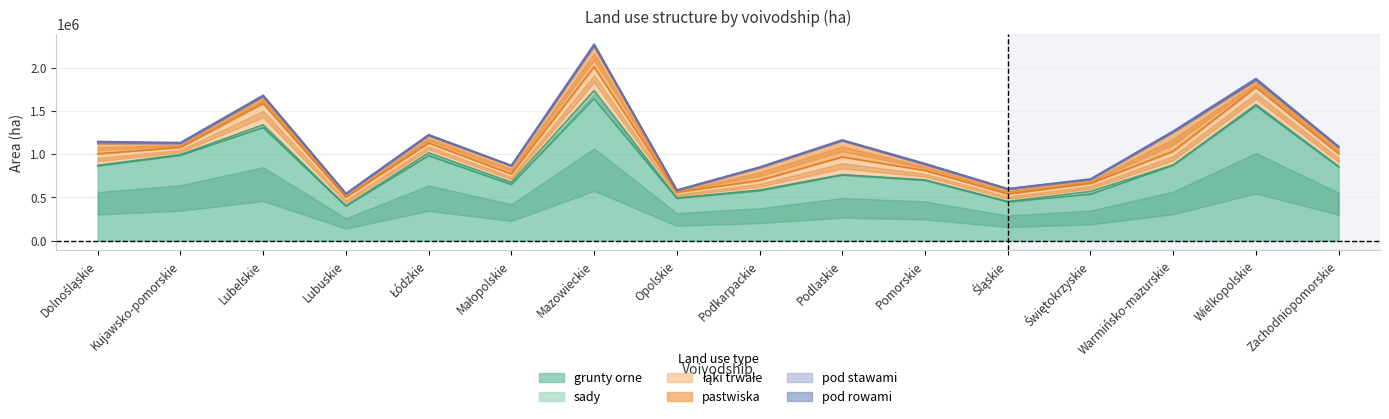

The sady series shows 33910 at Łódzkie. True or false?

True